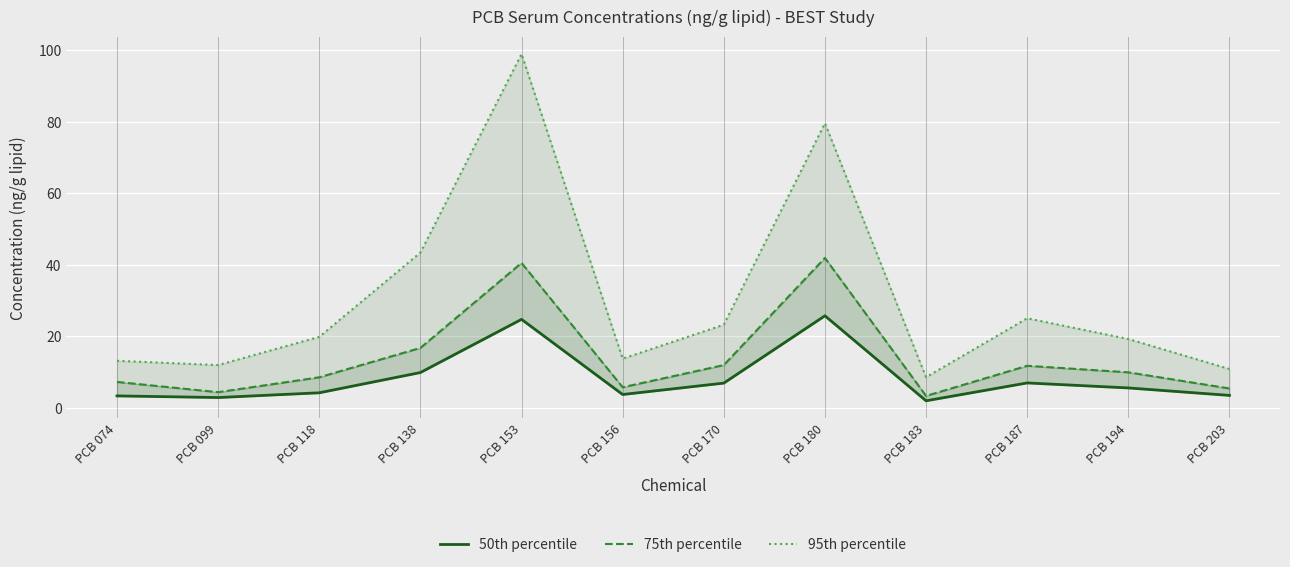

At which category is the sum across all series the highest?

PCB 153